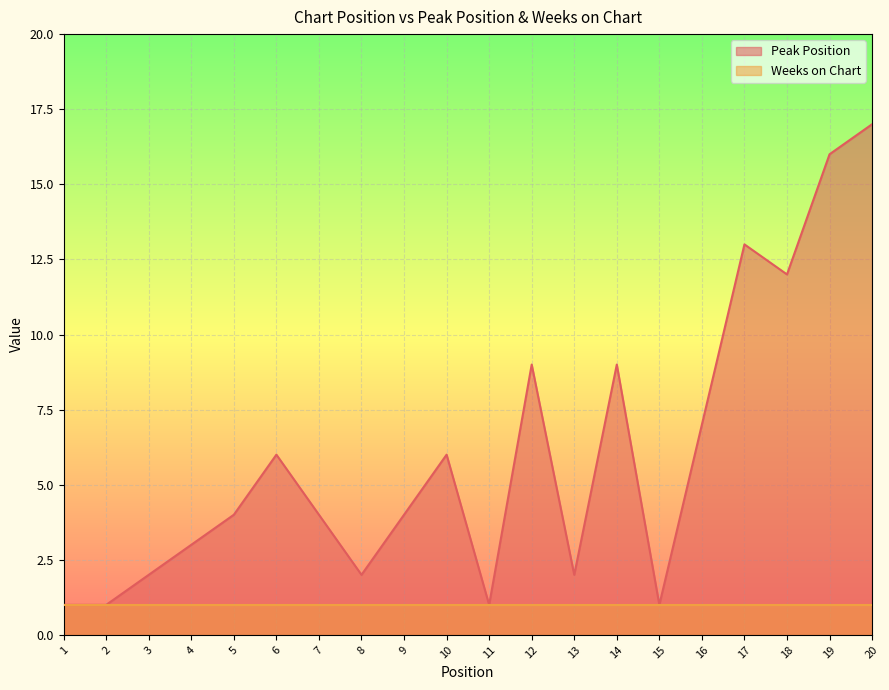

What is the average value?

6